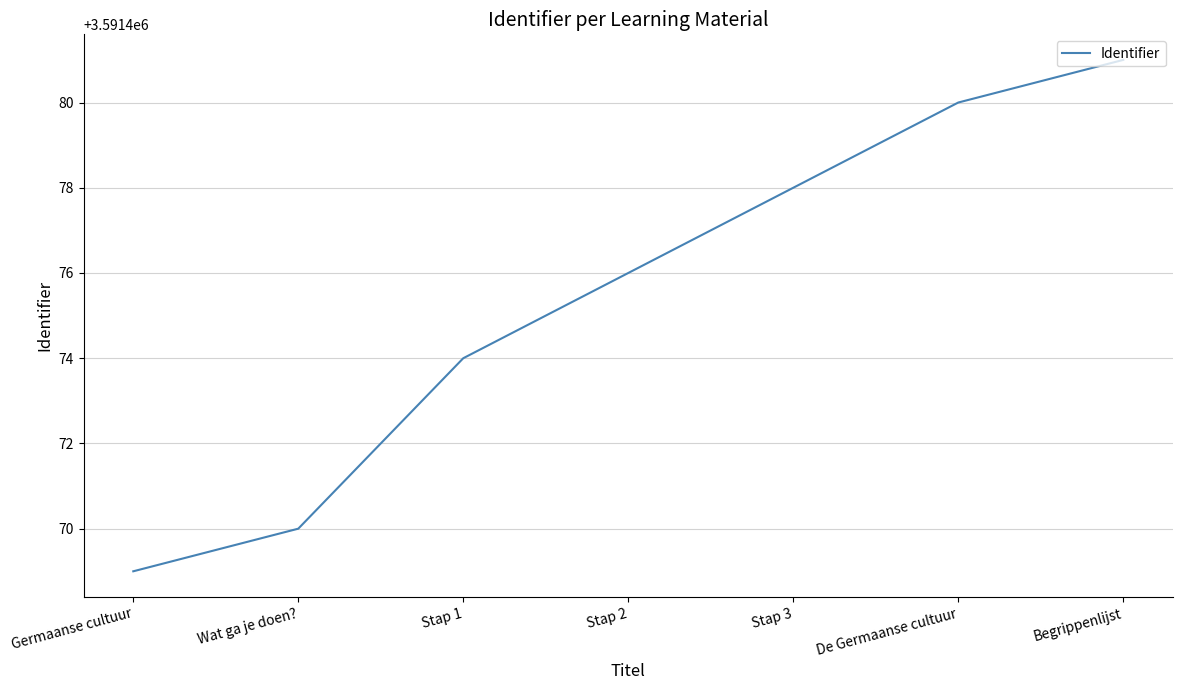

Is this an area chart (filled region under the line)?

No